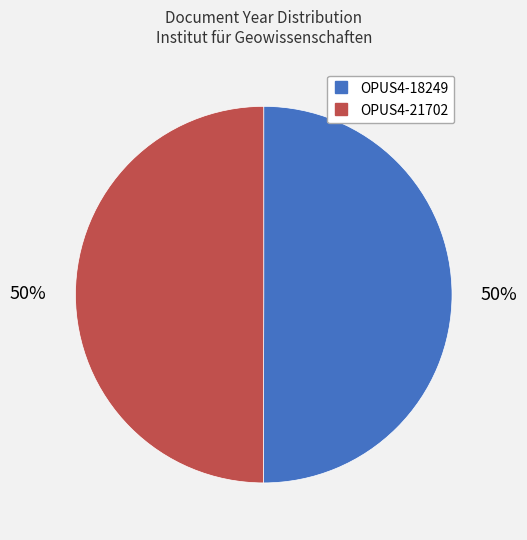

To the nearest percent, what portion does OPUS4-18249 represent?

50%